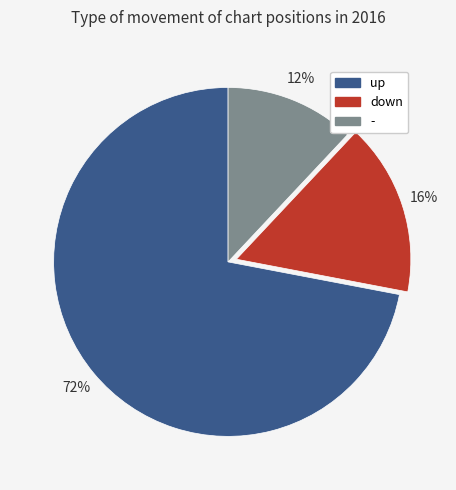

Rank the categories by value from lowest to highest.

-, down, up